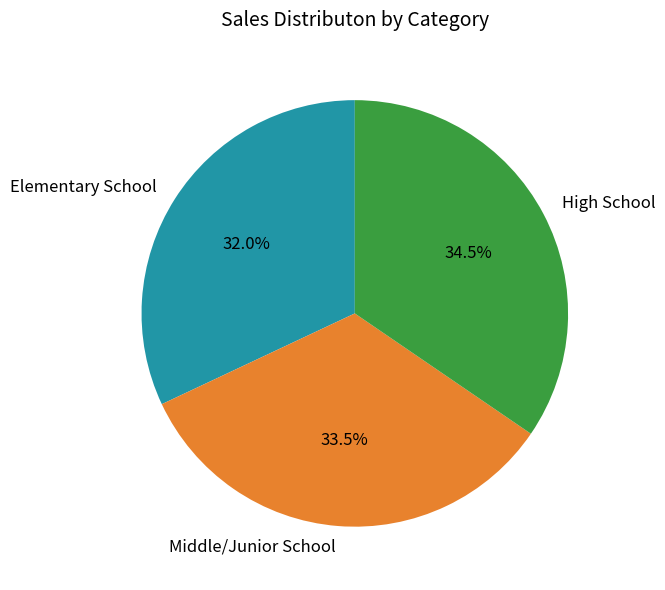

Rank the categories by value from highest to lowest.

High School, Middle/Junior School, Elementary School